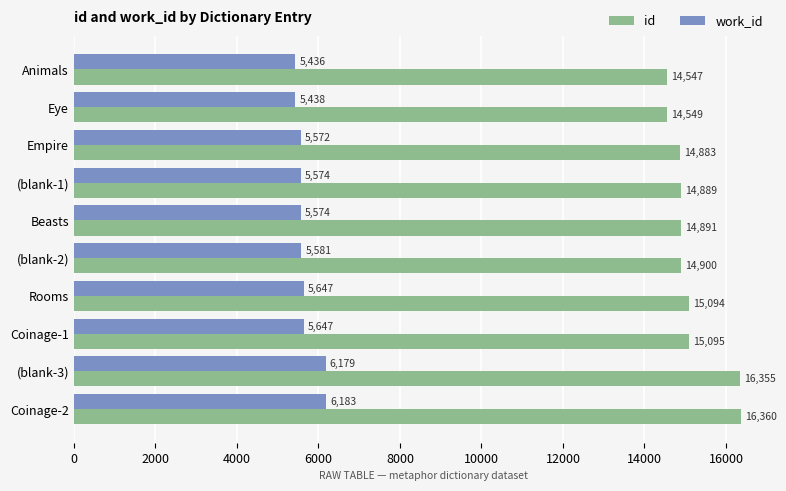

What is the difference between the second highest and second lowest values in the id series?

1806